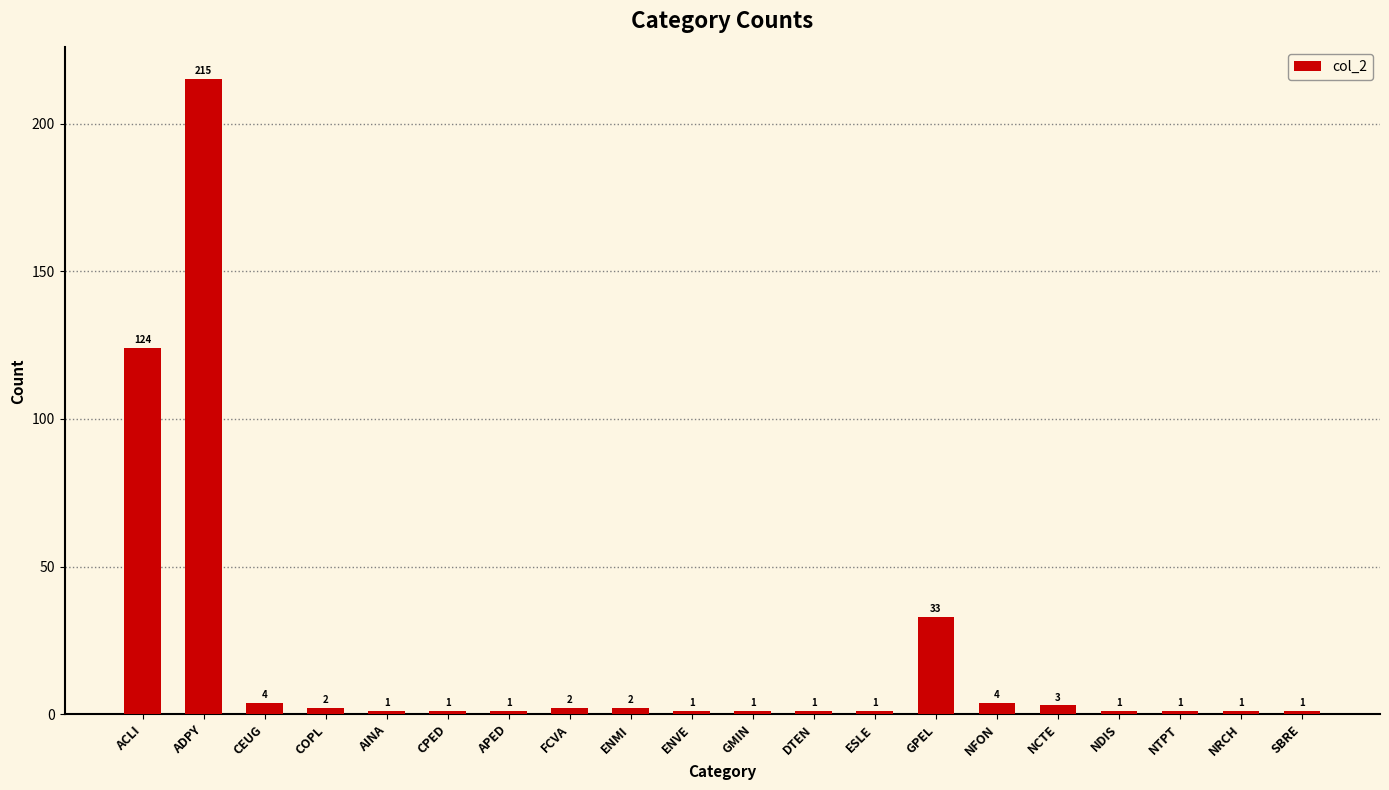

Which has a higher value, CPED or COPL?

COPL